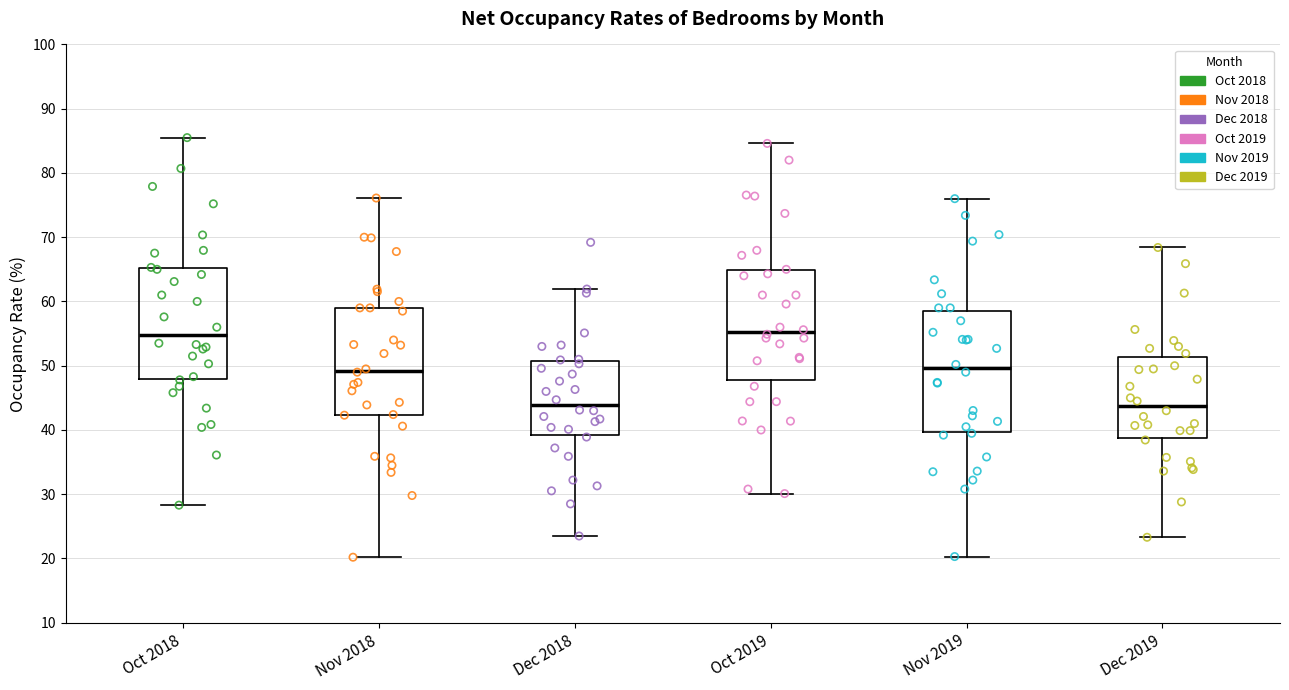

Reading left to right, read every box against the y-axis: the position of its median line, the range the box covers, and the ends of its whiskers. The values are not printed on the chart, so give them approximately, as read against the axis.

Oct 2018: median 55, box 48 to 65, whiskers 28 to 86
Nov 2018: median 49, box 42 to 59, whiskers 20 to 76
Dec 2018: median 44, box 39 to 51, whiskers 24 to 62
Oct 2019: median 55, box 48 to 65, whiskers 30 to 85
Nov 2019: median 50, box 40 to 59, whiskers 20 to 76
Dec 2019: median 44, box 39 to 51, whiskers 23 to 68